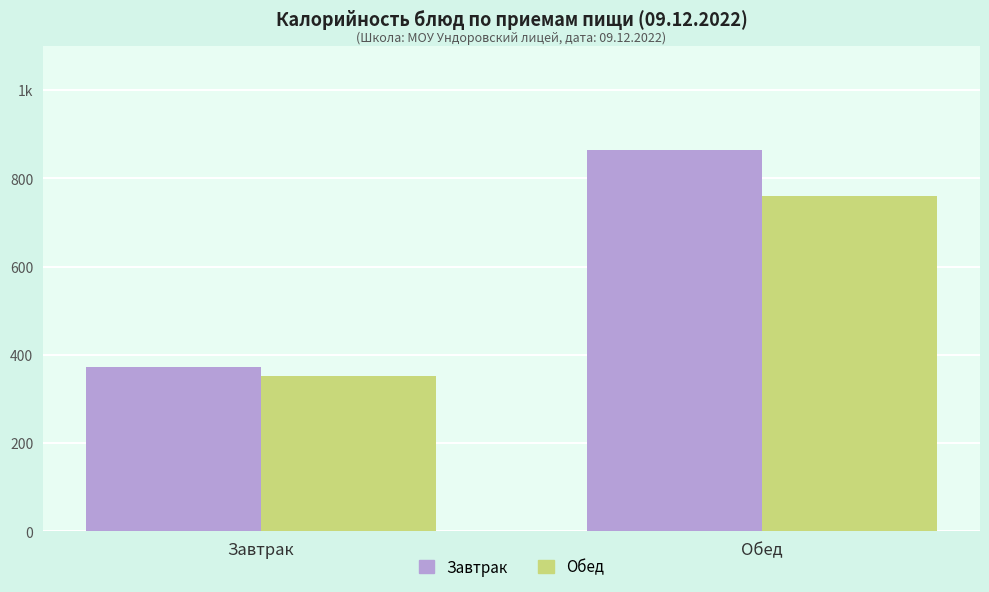

What position from the right is Обед?

1